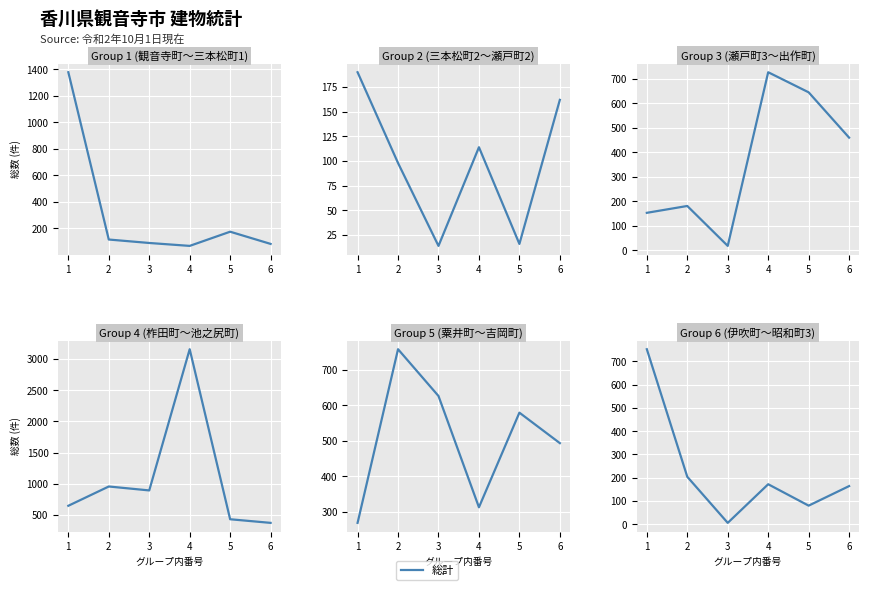

List the labels in order of value, smallest first.

3, 5, 6, 4, 2, 1